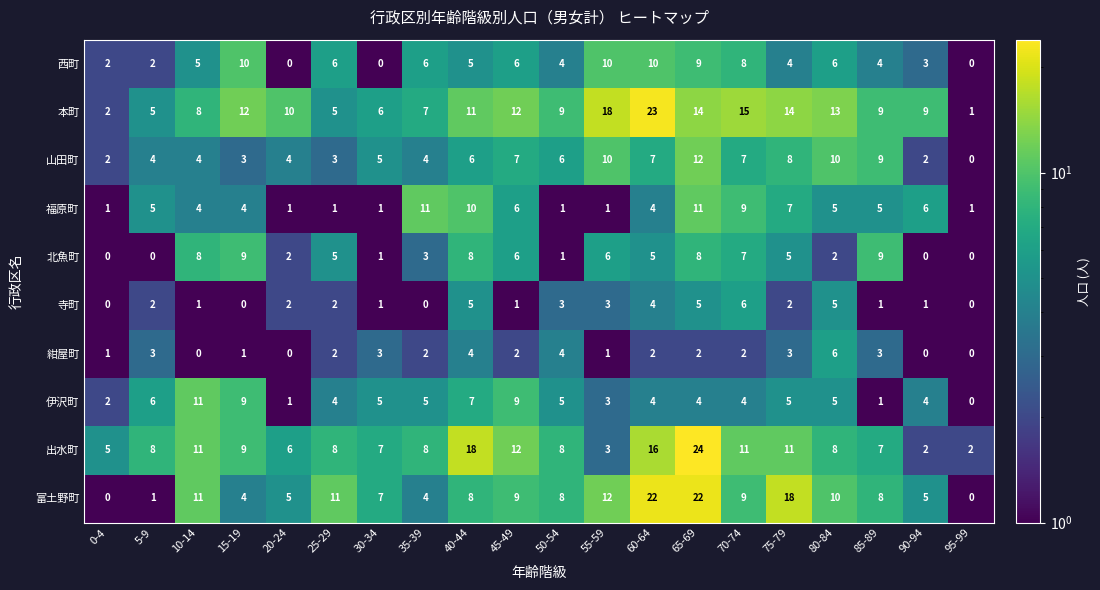

Read the 西町 value at 85-89.

4